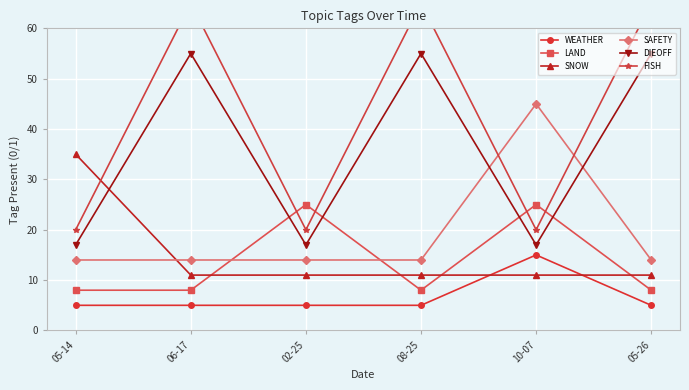

How many categories are shown in the chart?

6